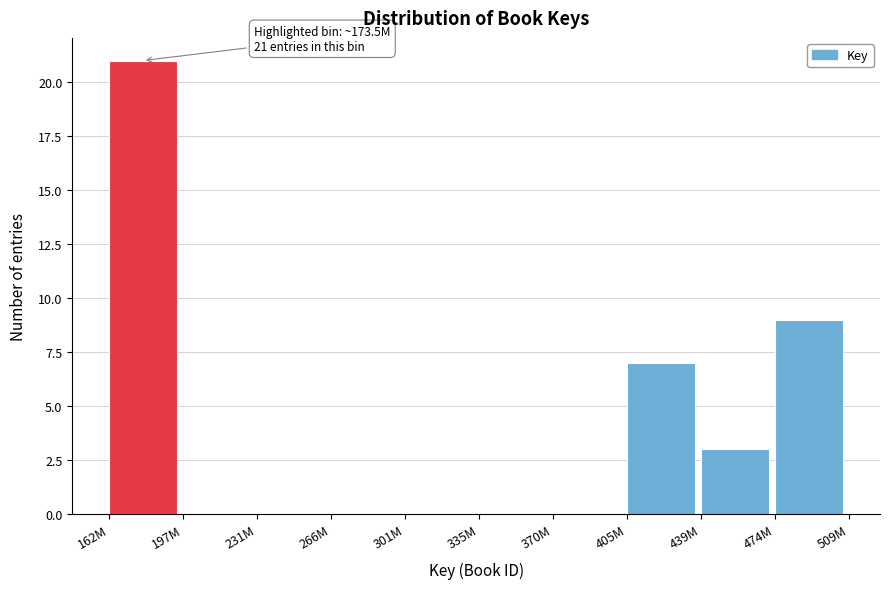

Reading left to right, transcribe all the data shown in this chart.

162M=21	197M=0	231M=0	266M=0	301M=0	335M=0	370M=0	405M=7	439M=3	474M=9